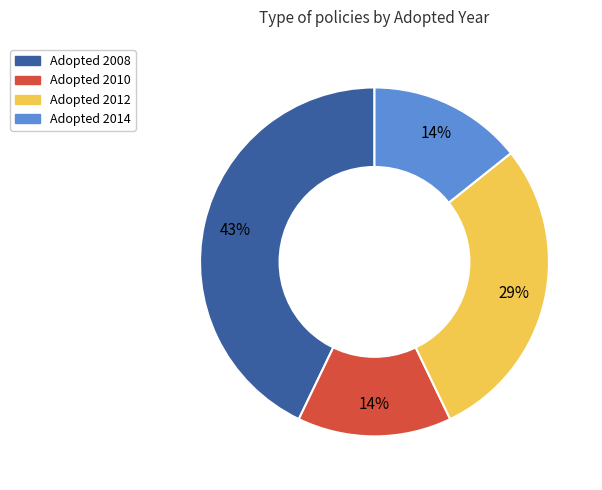

How many slices are in this pie chart?

4